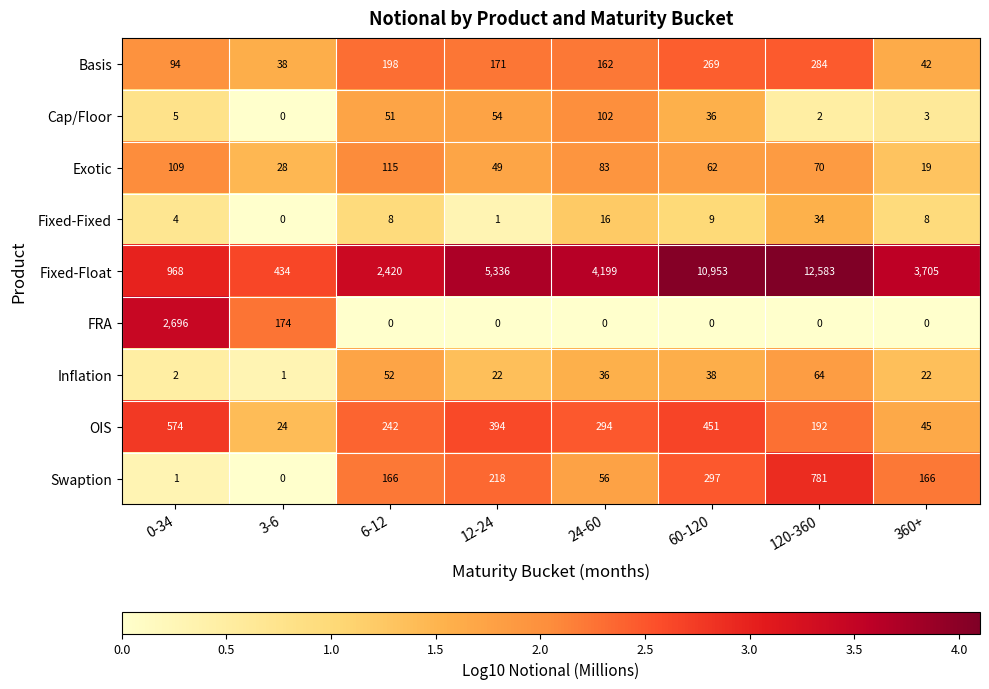

Which series has the widest spread of values?

Fixed-Float